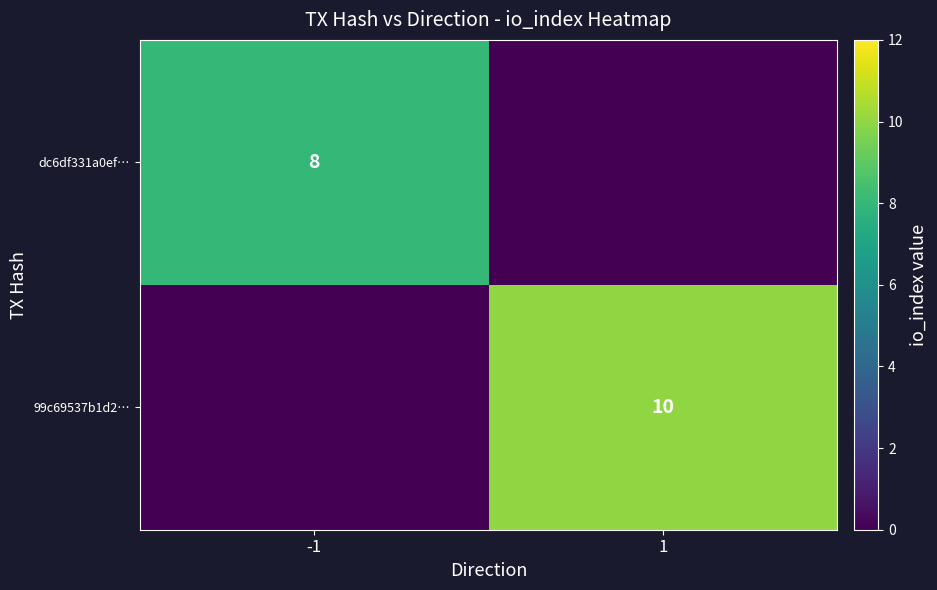

Is it true that 99c69537b1d2… equals 10 at 1?

True